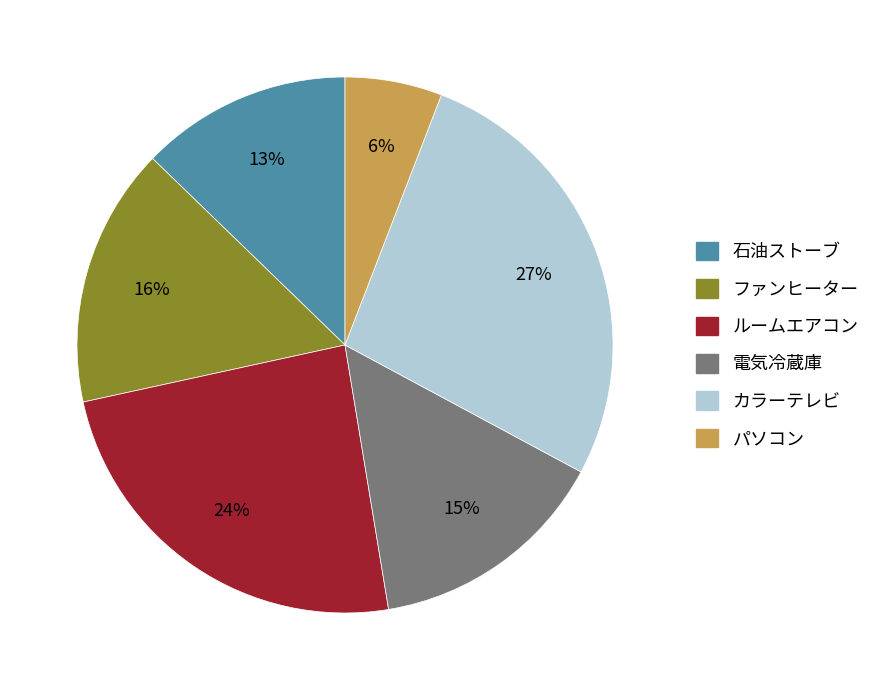

To the nearest percent, what is the average slice percentage?

17%